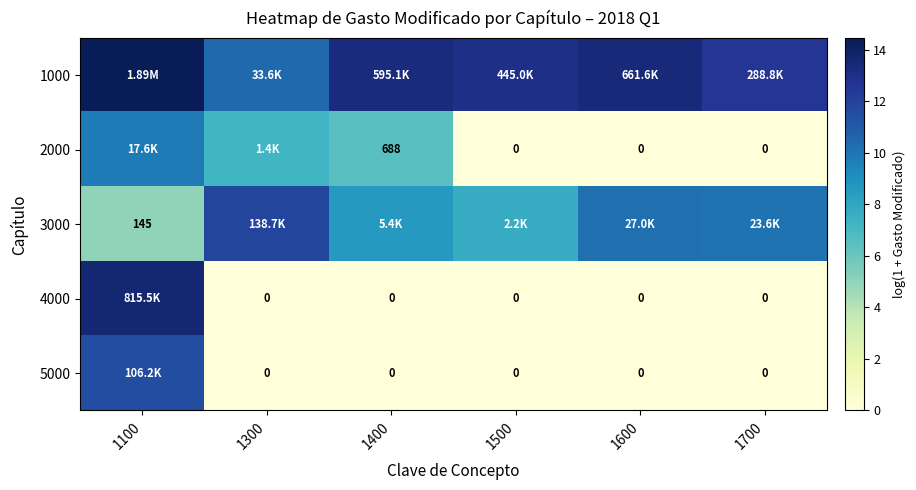

Is the value of 4000 at 1600 greater than the value of 3000 at 1100?

No